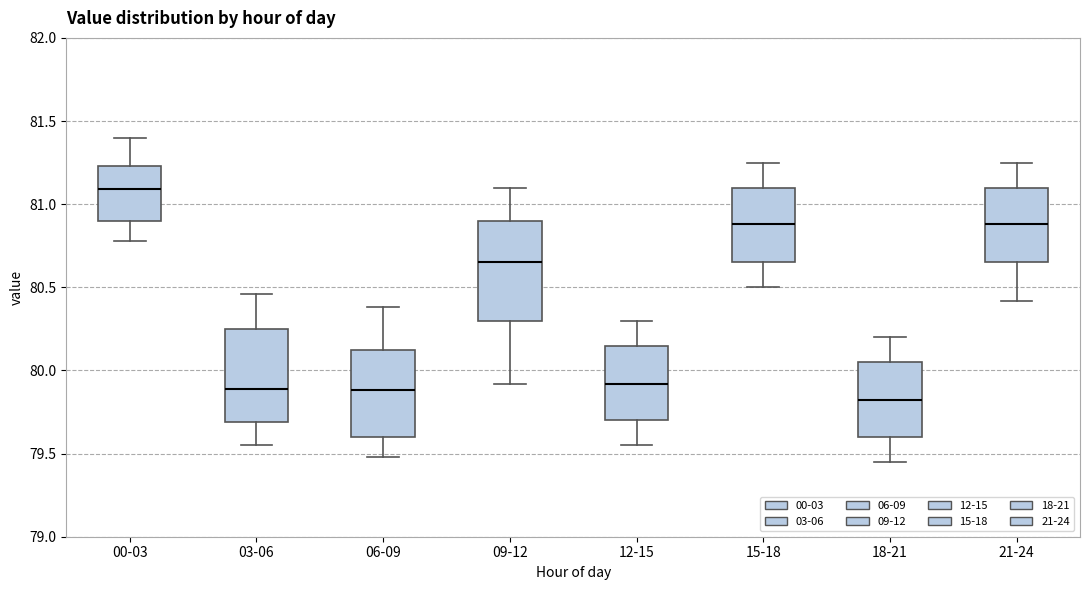

Which box has the highest median line?

00-03